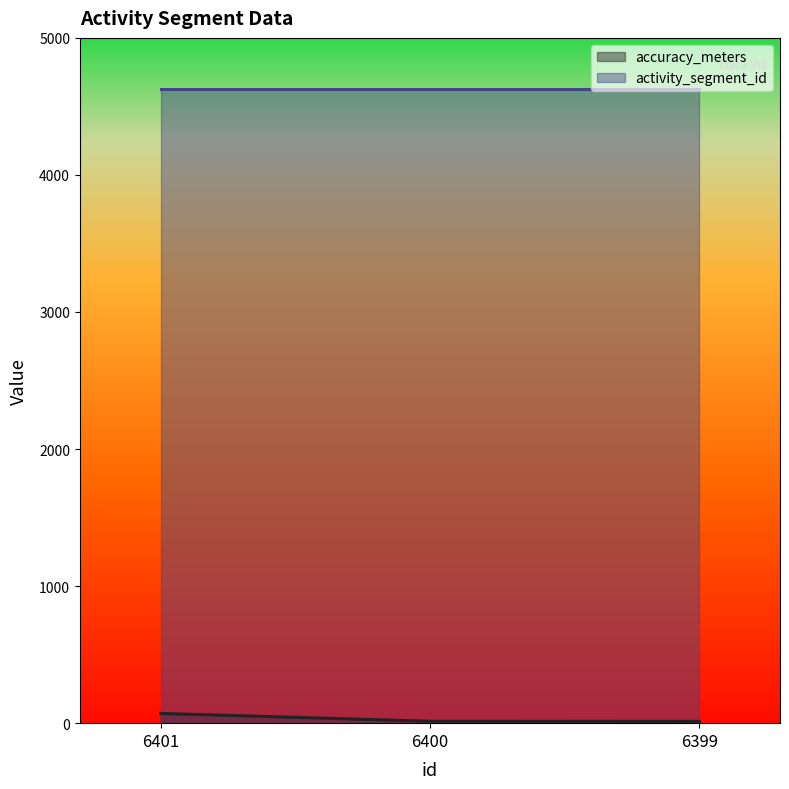

Reading right to left, transcribe all the data shown in this chart.

13	14	71